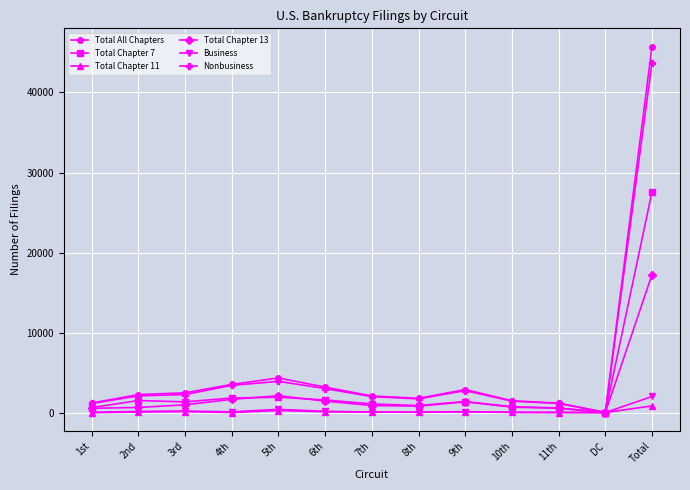

In Business, how many points are higher than both neighbors (excluding endpoints)?

3